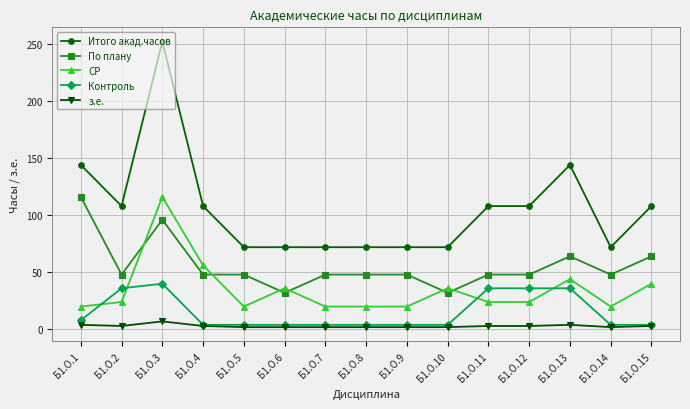

What is the value of the По плану point at the 9th from the left?

48